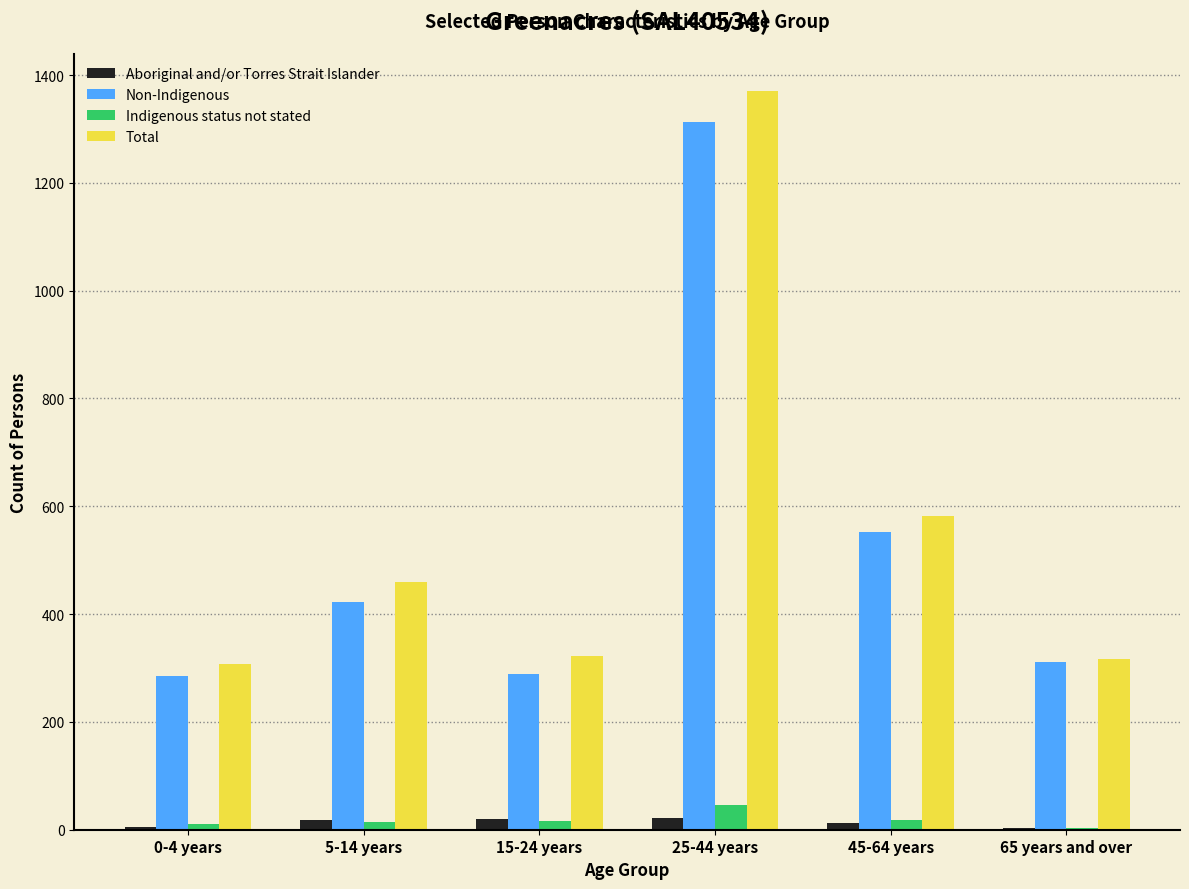

Which series changed the most between 5-14 years and 25-44 years?

Total